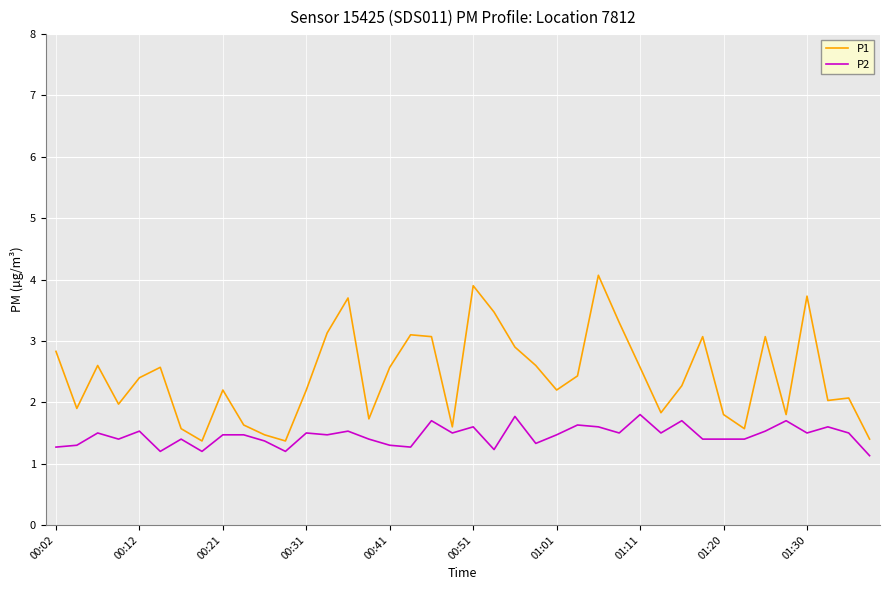

What is the maximum value for P1?

4.1